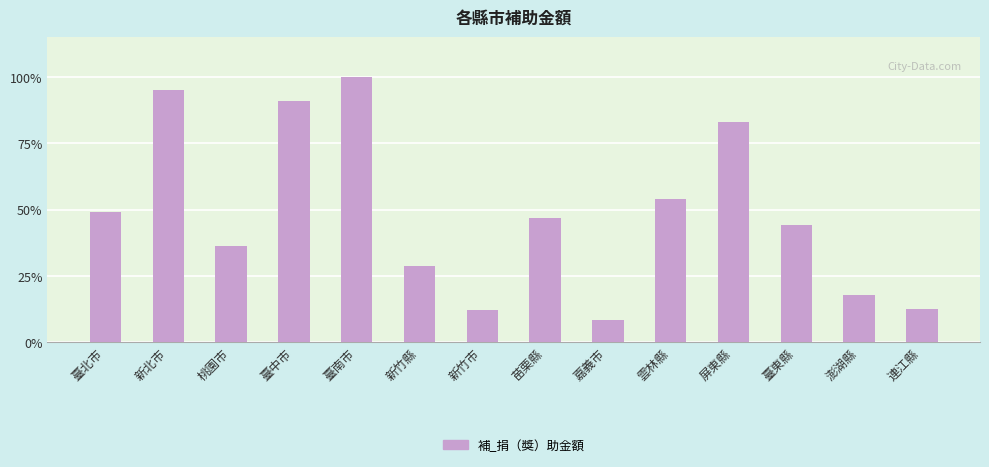

What is the difference between the second highest and minimum values?

86.7